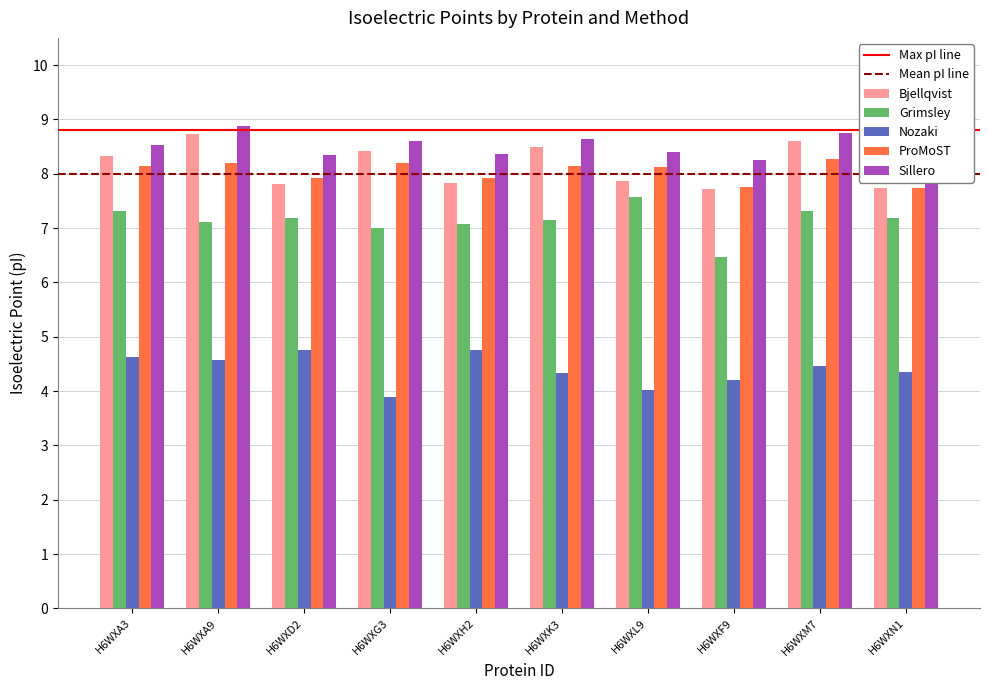

At which label does Sillero reach its peak?

H6WXA9